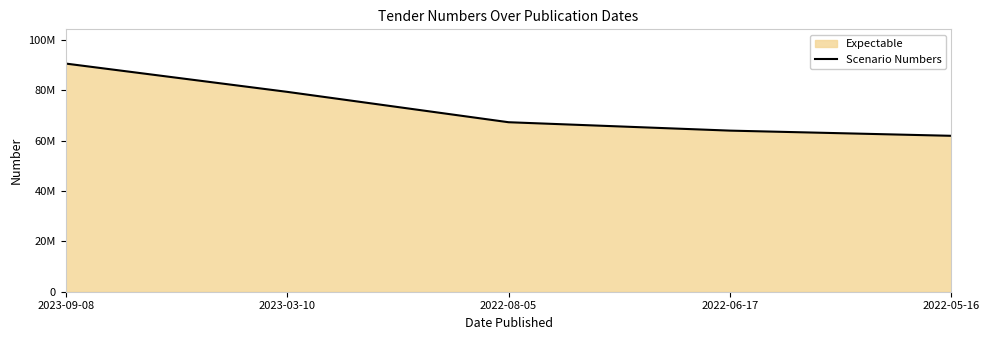

Count the number of data series in this chart.

1